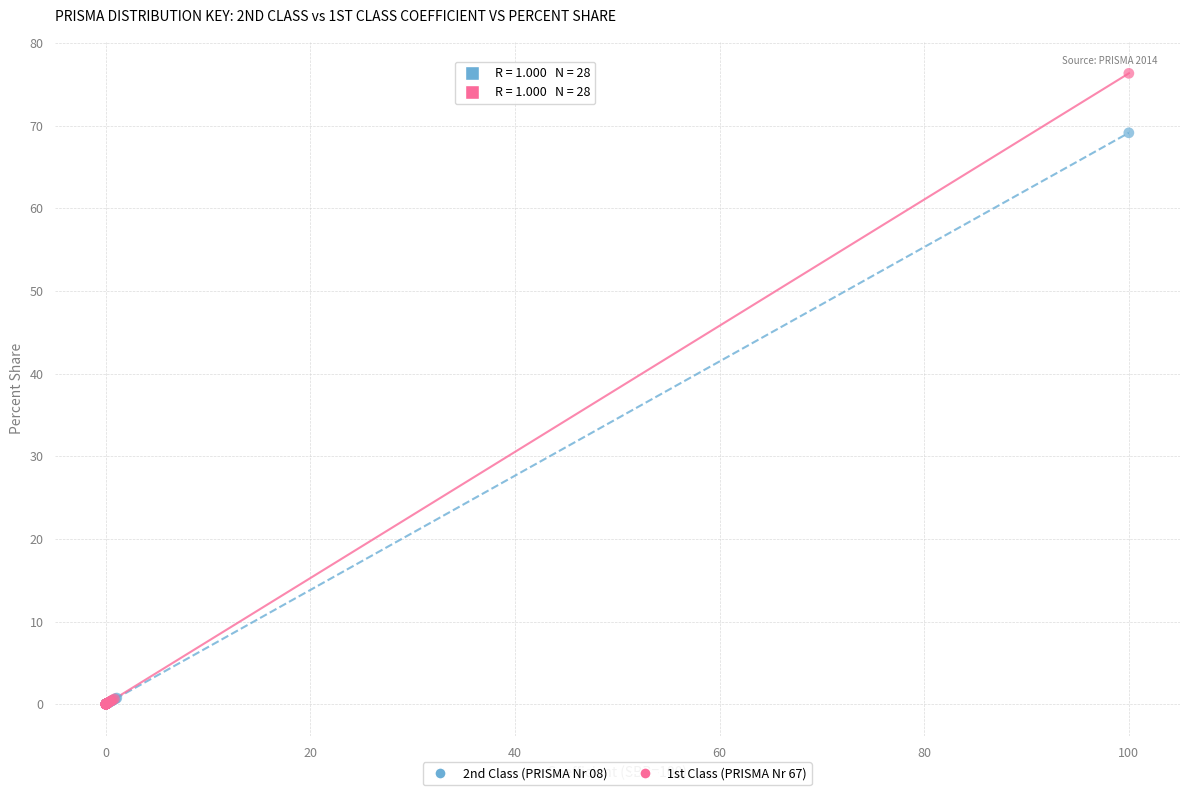

Which series has the largest Y range (max minus min)?

1st Class (PRISMA Nr 67)